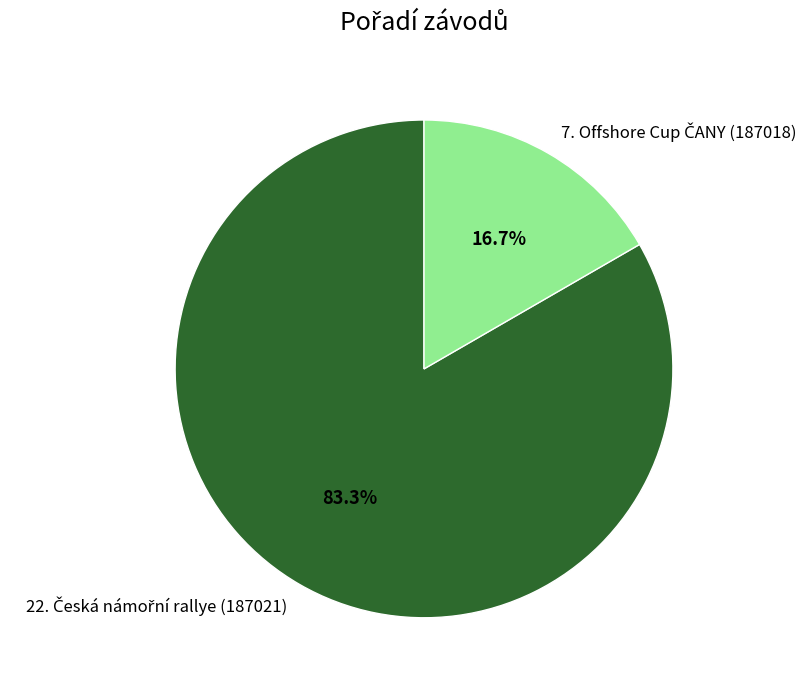

How many segments does this pie chart have?

2